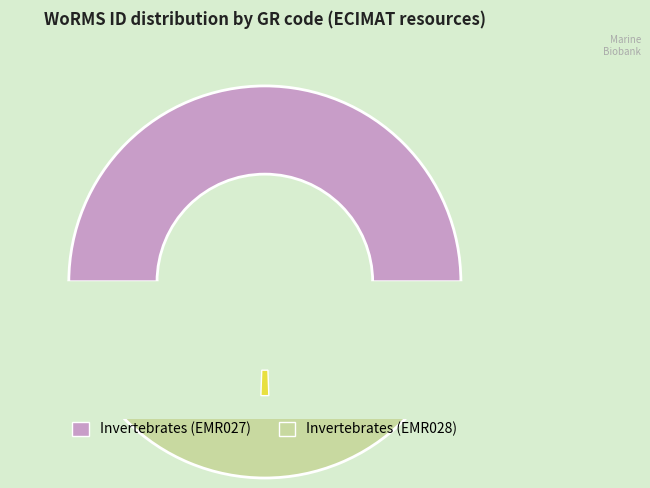

Is there a majority slice in this chart?

Yes